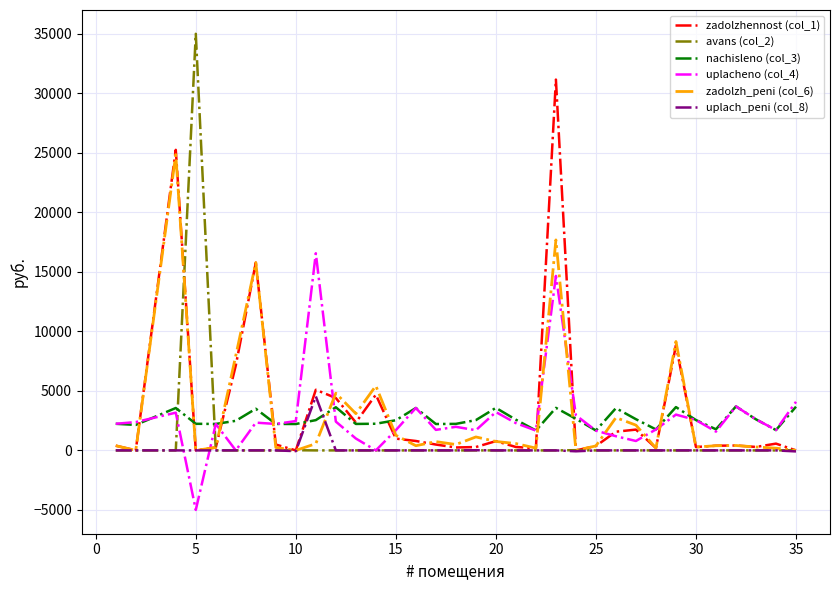

What is the maximum value for uplach_peni (col_8)?

4541.0